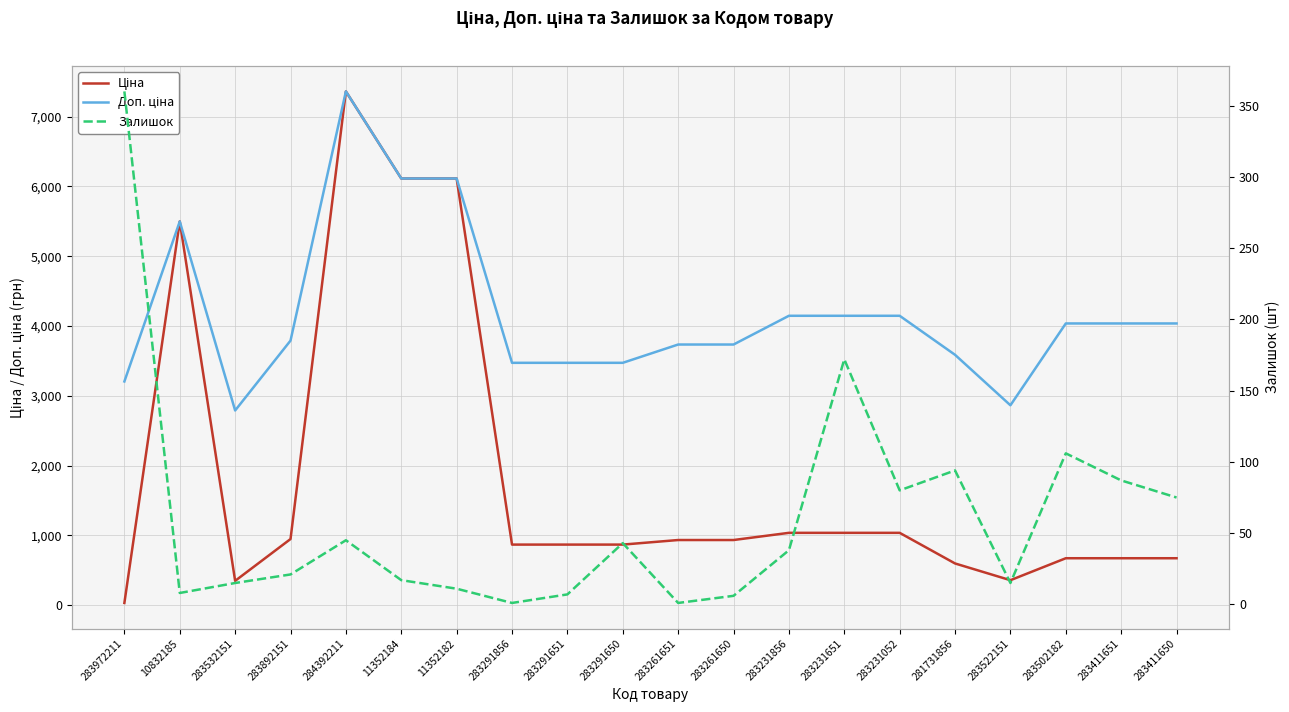

Between 283532151 and 10832185, which is larger?

10832185